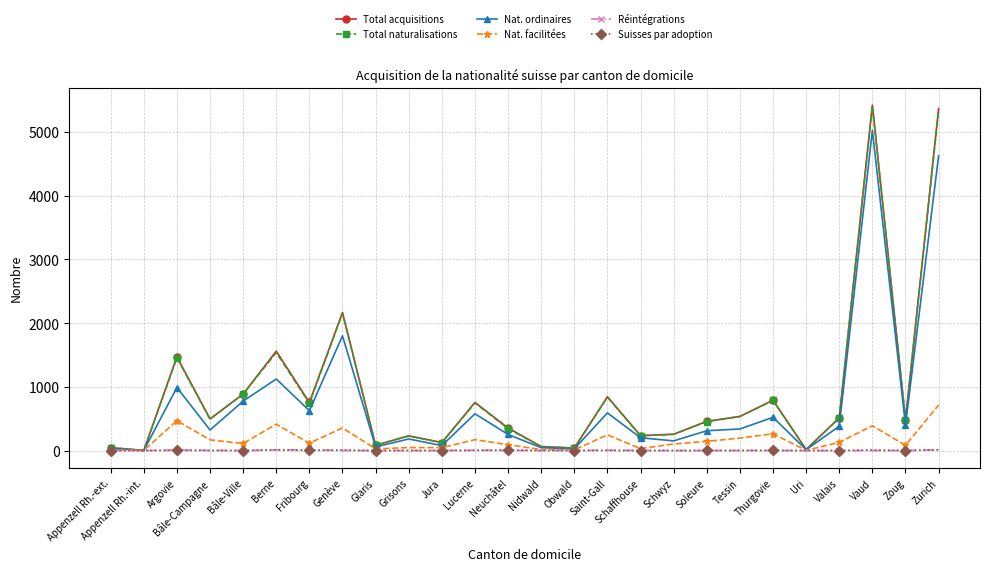

What is the highest value of the Nat. ordinaires series?

5025